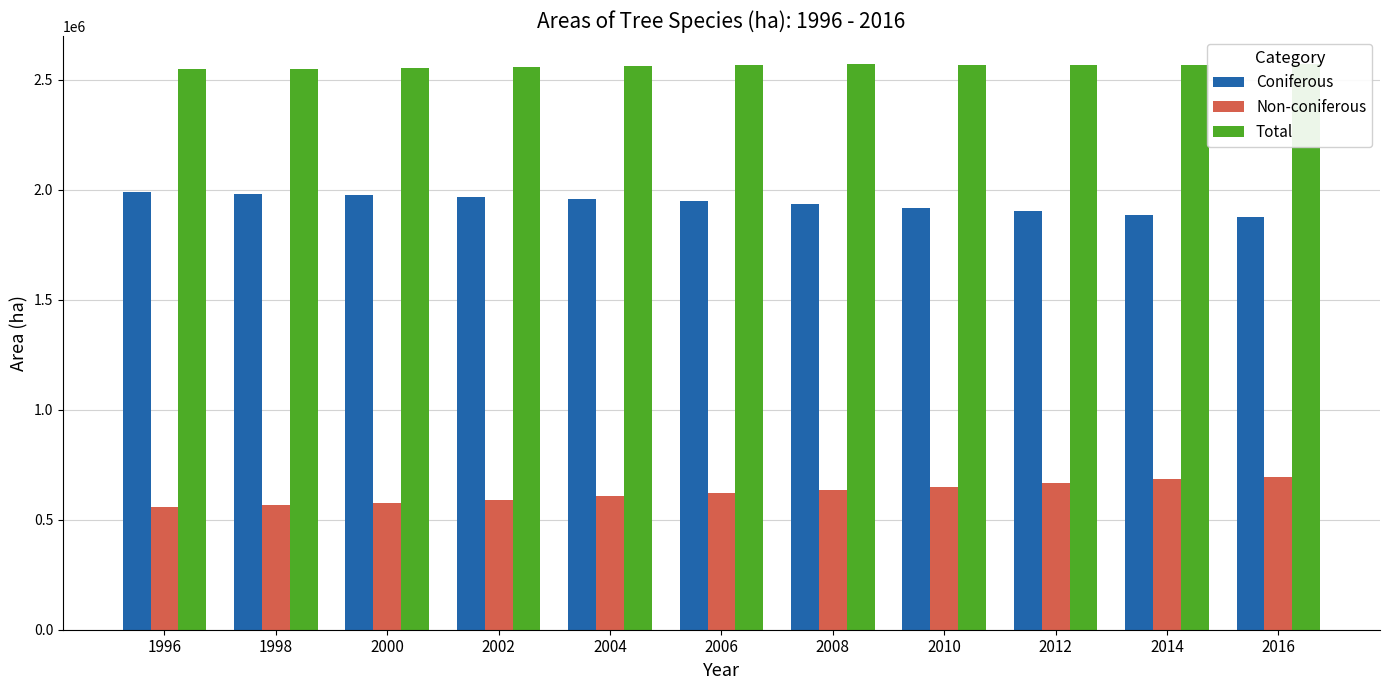

How many bars are there in total?

33